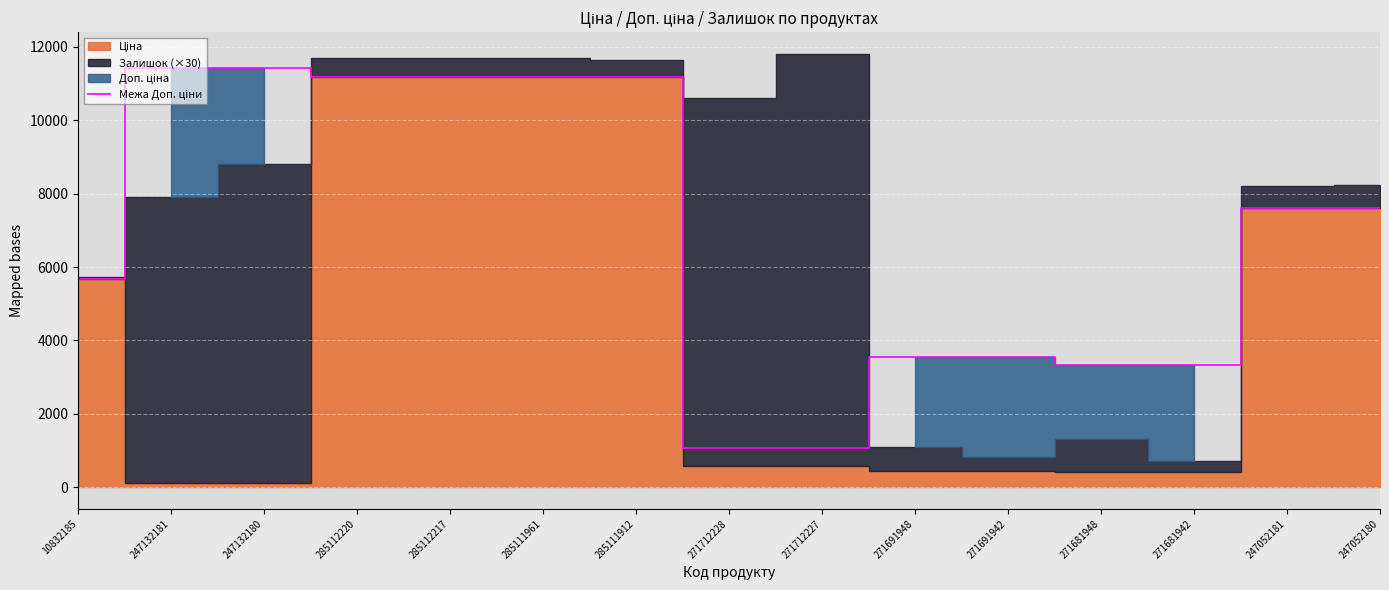

What is the sum of all values?

104357.7